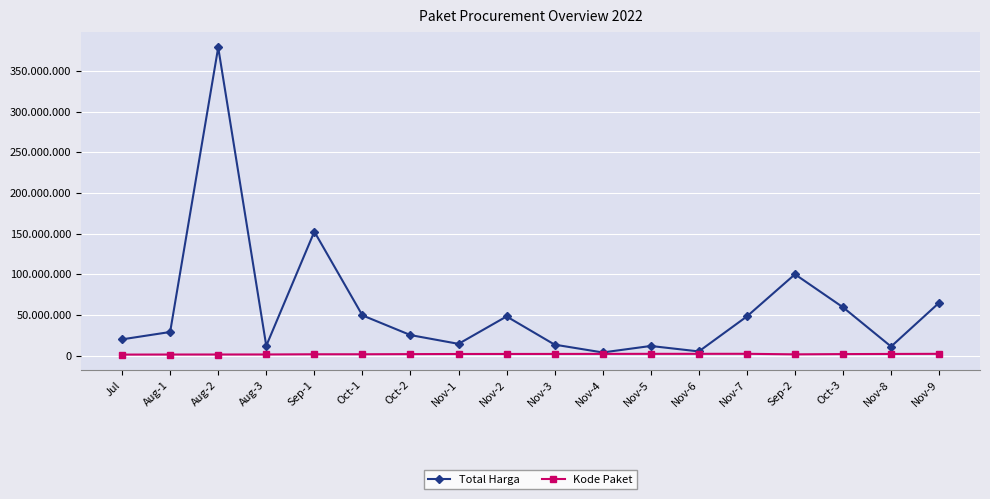

Reading left to right, list all the values displayed in this chart.

Total Harga: 19950000	29000000	379075000	12000000	152477000	49478000	25200000	14400000	48140000	13442000	3825000	11800000	5093000	48140000	100000000	59375000	11100000	65000000
Kode Paket: 1205257	1279649	1308563	1354517	1597005	1602603	1788370	1935089	1980186	2011140	2065183	2121450	2139573	2174549	1502912	1820441	1993460	2135660